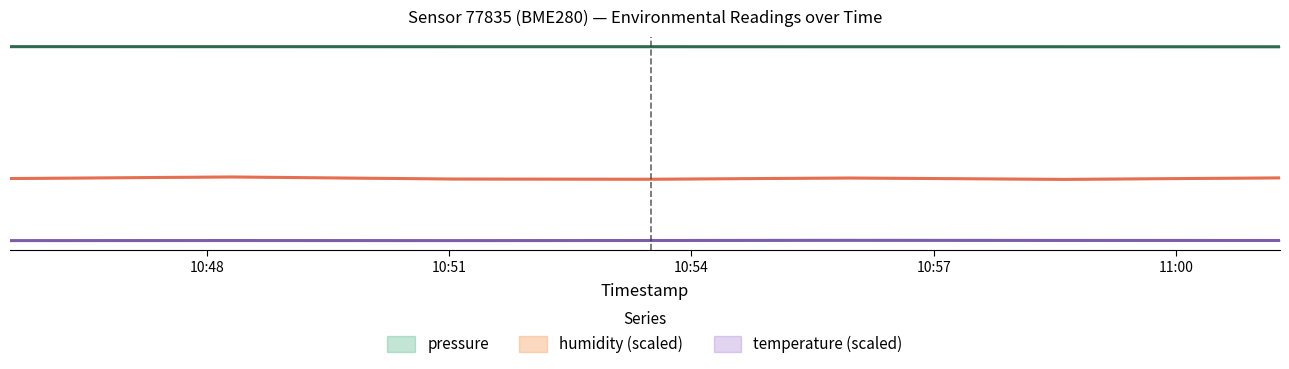

How many lines are shown in the chart?

3